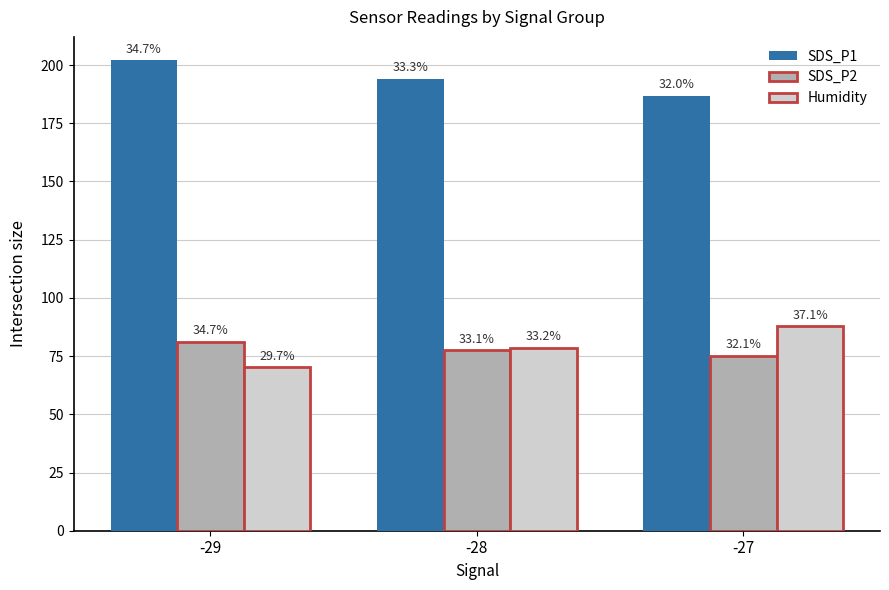

Rank the categories by SDS_P2 value from highest to lowest.

-29, -28, -27